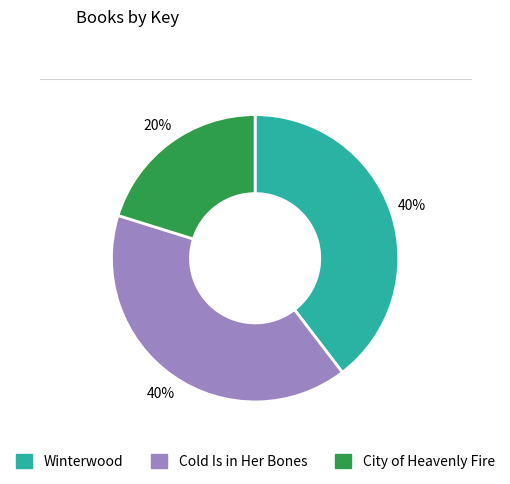

Approximately how many times larger is the value at Cold Is in Her Bones compared to City of Heavenly Fire?

2.0